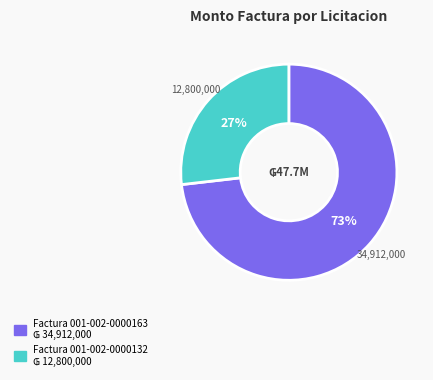

Rank the categories by value from lowest to highest.

Factura 001-002-0000132, Factura 001-002-0000163